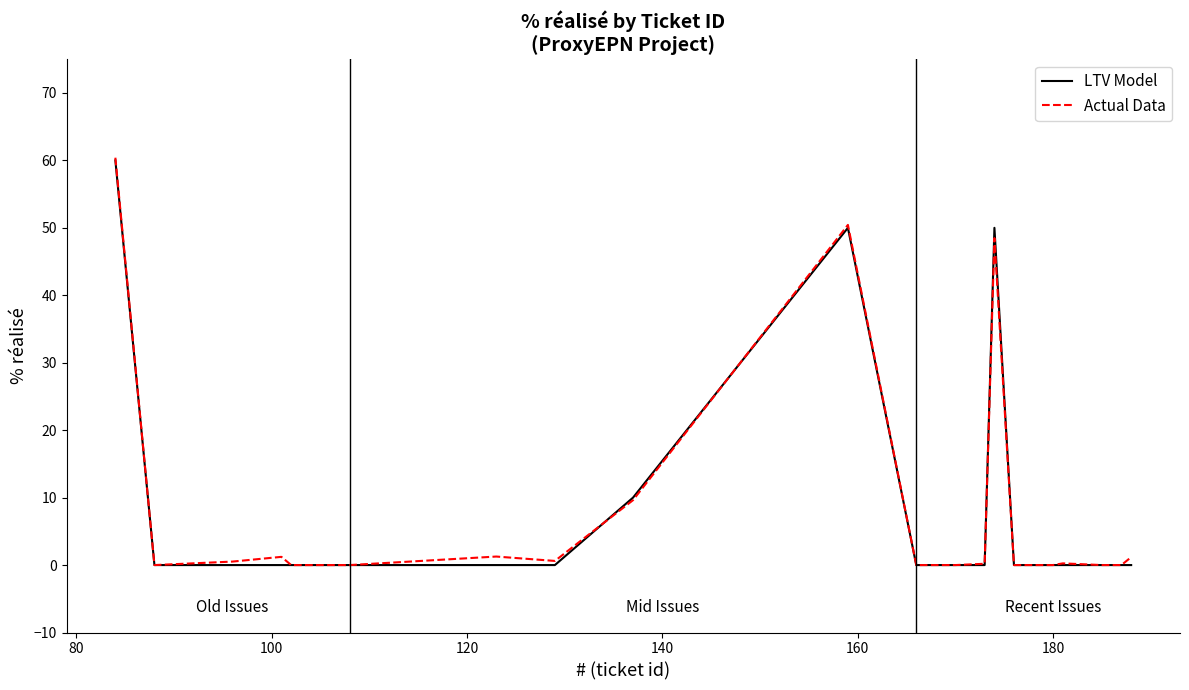

What are all the series names shown in the legend?

LTV Model, Actual Data